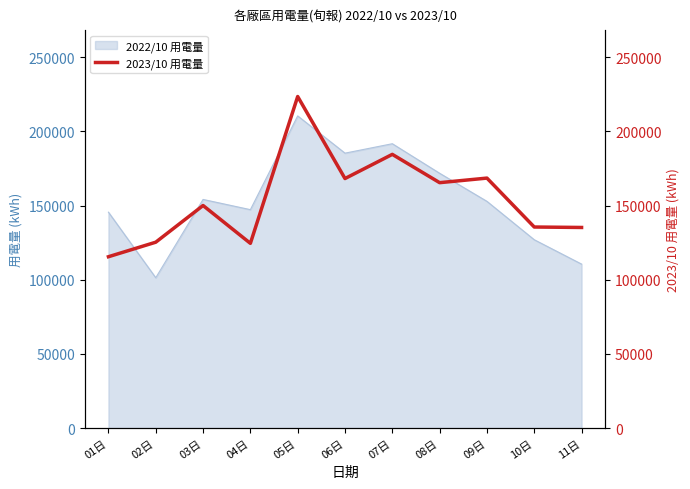

At which label does 2022/10 用電量 reach its peak?

05日